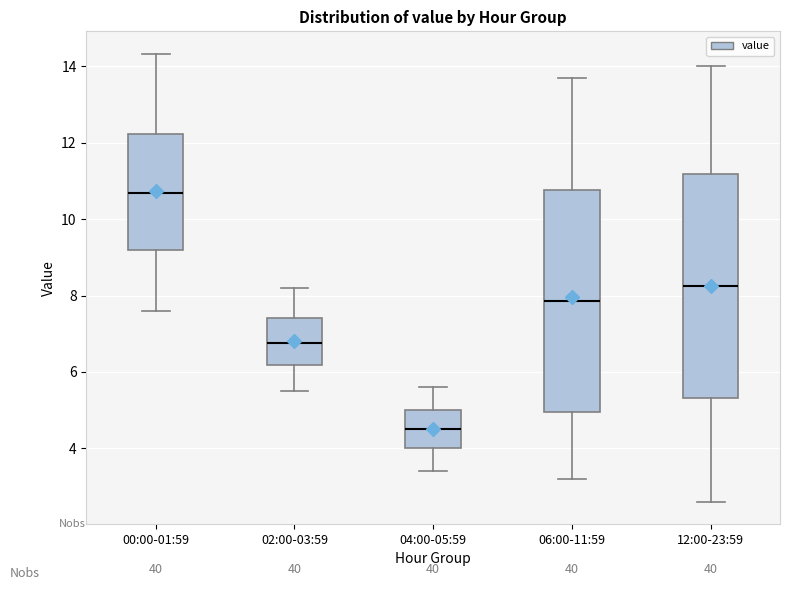

Reading left to right, transcribe this box plot: for each box, give where its median line is, the range the box spans, and where its two whiskers end, as read against the y-axis. The values are not printed on the chart, so give them approximately, as read against the axis.

00:00-01:59: median 10.6, box 9.2 to 12.2, whiskers 7.6 to 14.4
02:00-03:59: median 6.8, box 6.2 to 7.4, whiskers 5.6 to 8.2
04:00-05:59: median 4.6, box 4.0 to 5.0, whiskers 3.4 to 5.6
06:00-11:59: median 7.8, box 5.0 to 10.8, whiskers 3.2 to 13.8
12:00-23:59: median 8.2, box 5.4 to 11.2, whiskers 2.6 to 14.0